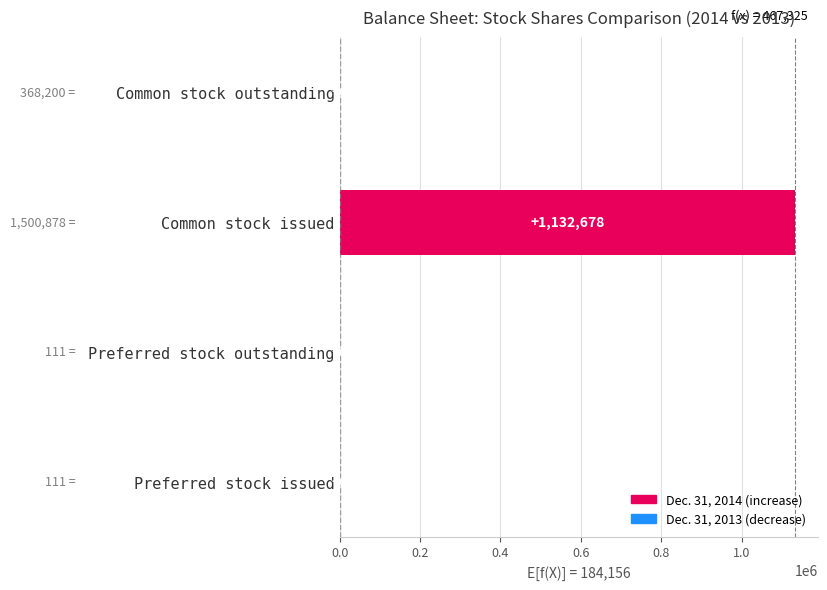

What is the approximate value at Common stock issued, to the nearest 50?

1132700